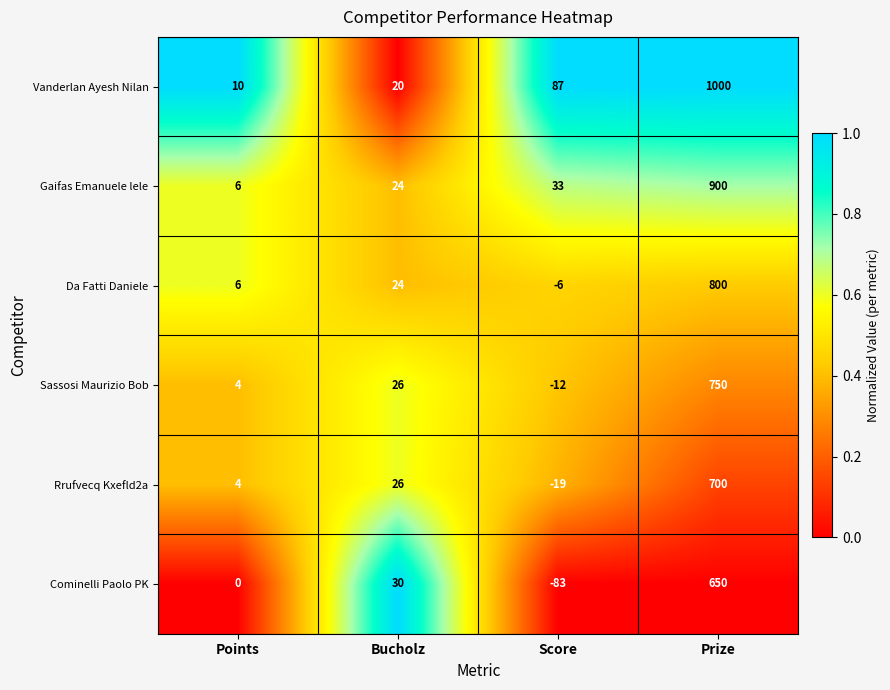

What is the average value of the Da Fatti Daniele series?

206